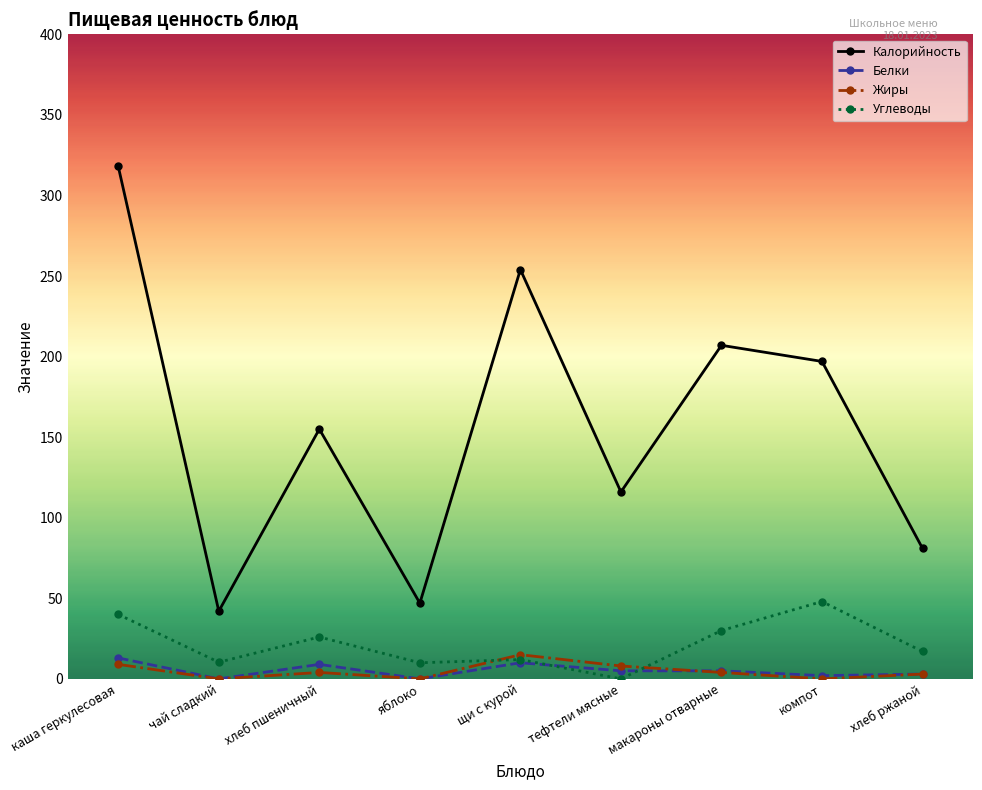

Is the value of Углеводы at тефтели мясные greater than the value of Калорийность at каша геркулесовая?

No